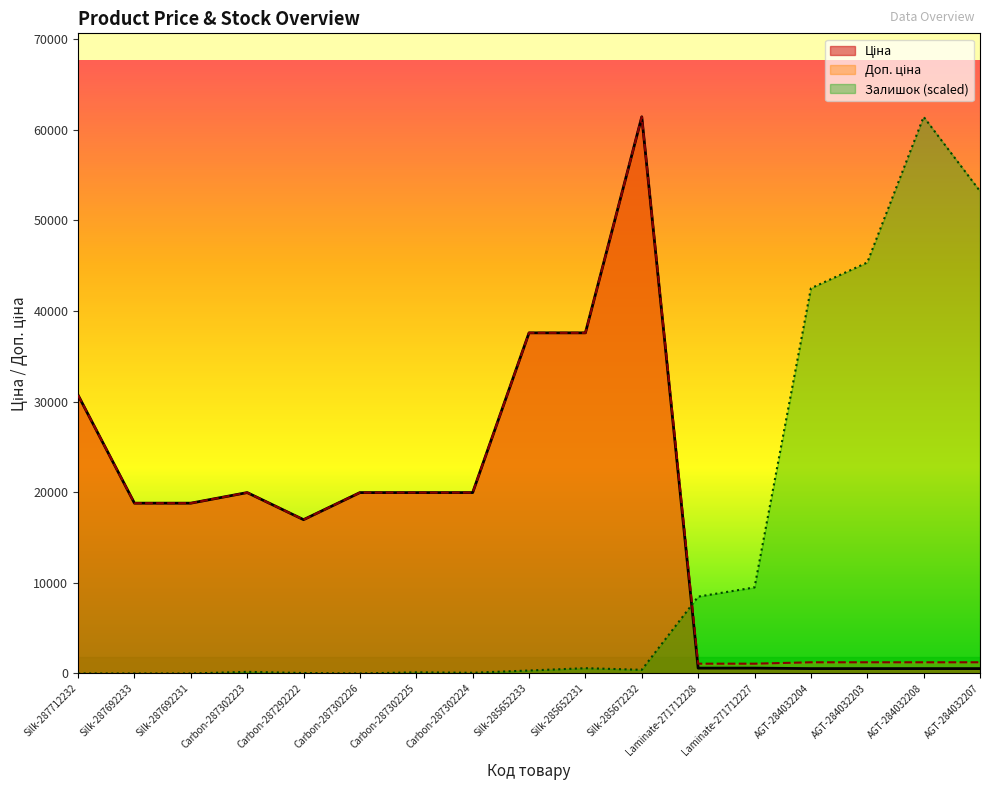

What position from the left is Silk-285652231?

10